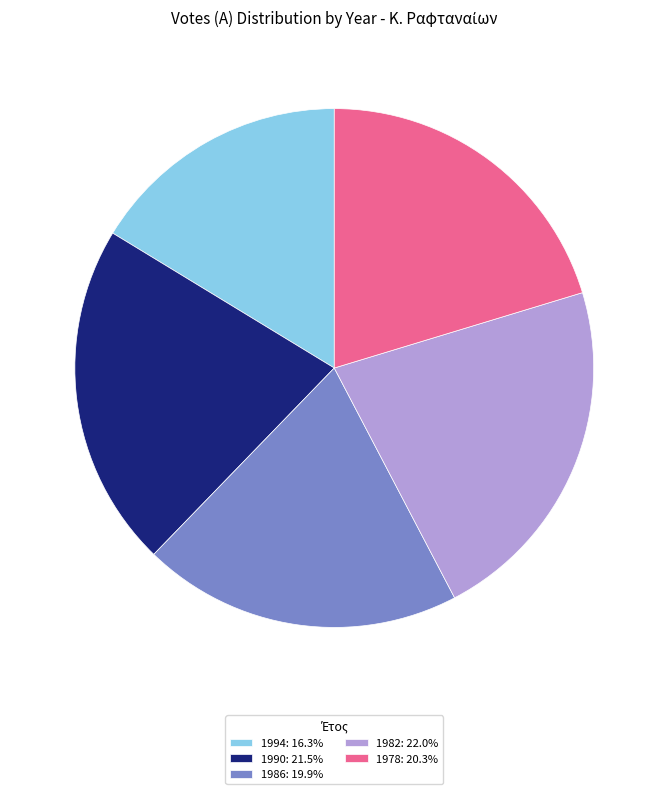

How many slices are in this pie chart?

5